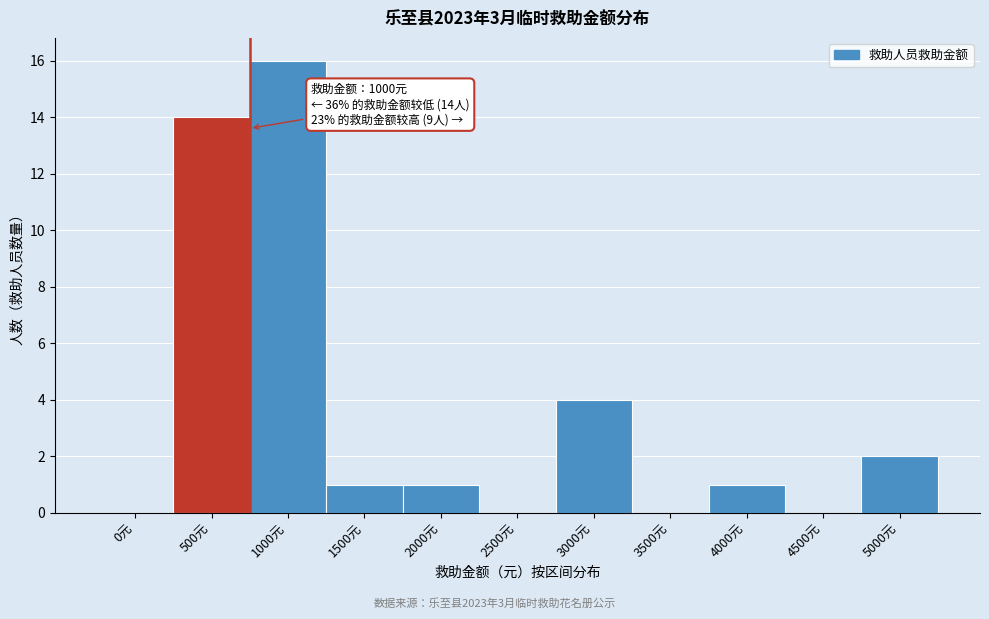

Reading left to right, list all the values displayed in this chart.

0元=0	500元=14	1000元=16	1500元=1	2000元=1	2500元=0	3000元=4	3500元=0	4000元=1	4500元=0	5000元=2